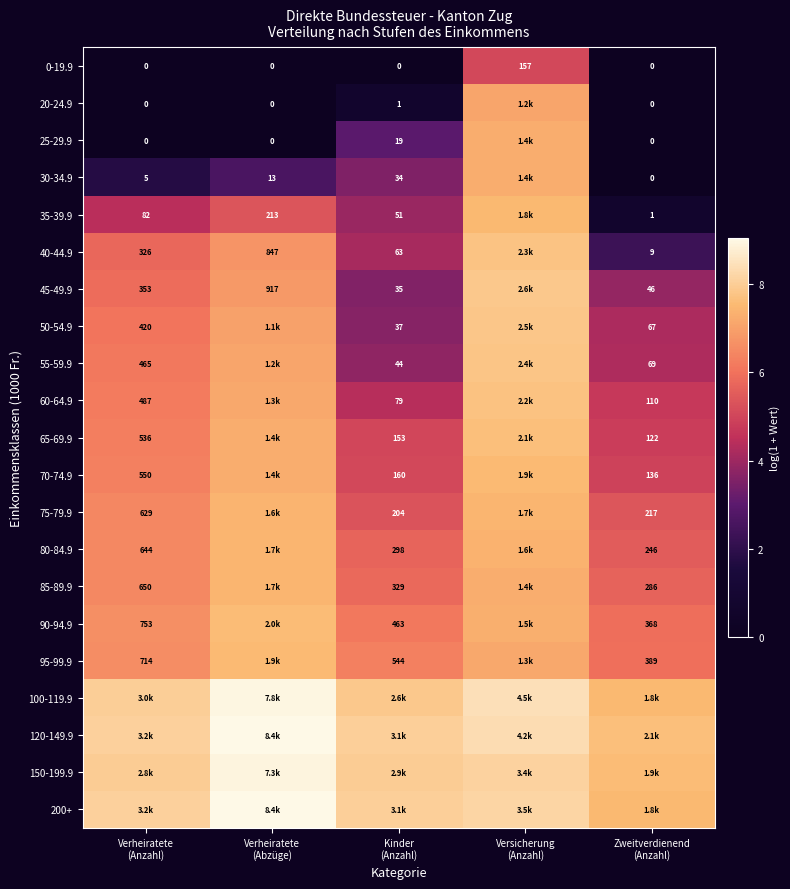

At Verheiratete (Abzüge), list the series in order from largest to smallest.

200+, 120-149.9, 100-119.9, 150-199.9, 90-94.9, 95-99.9, 85-89.9, 80-84.9, 75-79.9, 70-74.9, 65-69.9, 60-64.9, 55-59.9, 50-54.9, 45-49.9, 40-44.9, 35-39.9, 30-34.9, 0-19.9, 20-24.9, 25-29.9